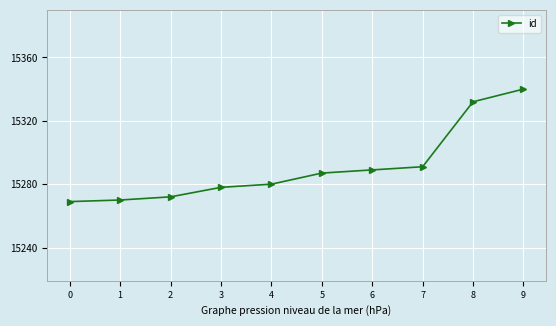

What is the value of the 9th point from the left?

15332